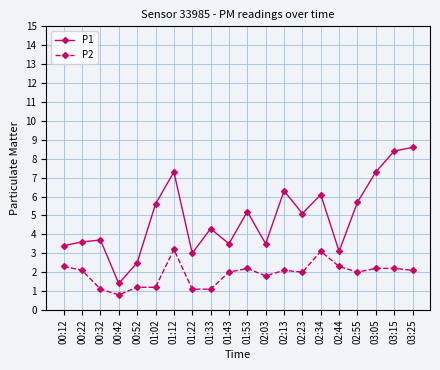

Between 01:02 and 03:25, which series saw the biggest shift?

P1